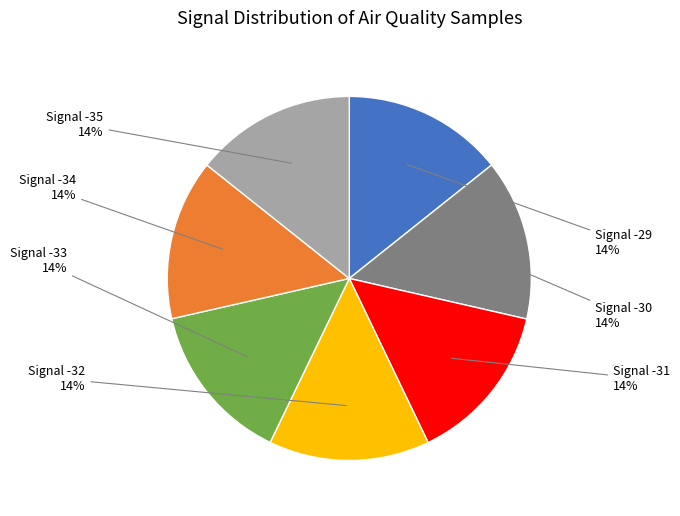

Is there any slice that represents more than half of the pie?

No